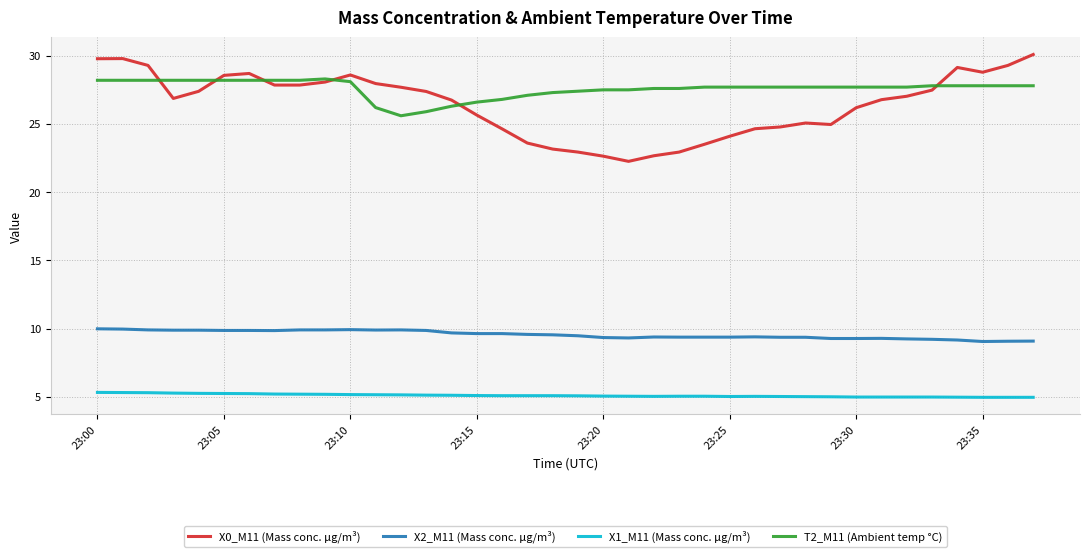

Rank the series by their maximum value, from lowest to highest.

X1_M11 (Mass conc. μg/m³), X2_M11 (Mass conc. μg/m³), T2_M11 (Ambient temp °C), X0_M11 (Mass conc. μg/m³)